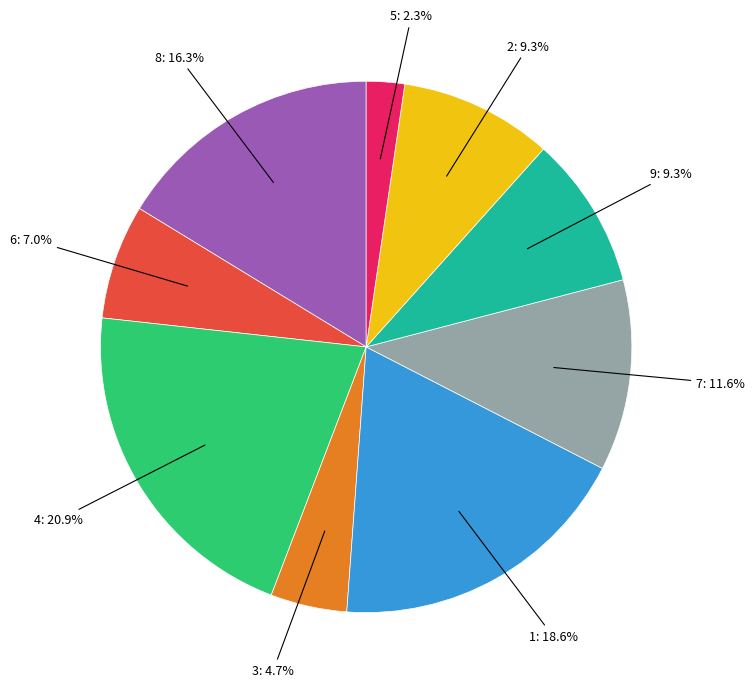

Is there a majority slice in this chart?

No